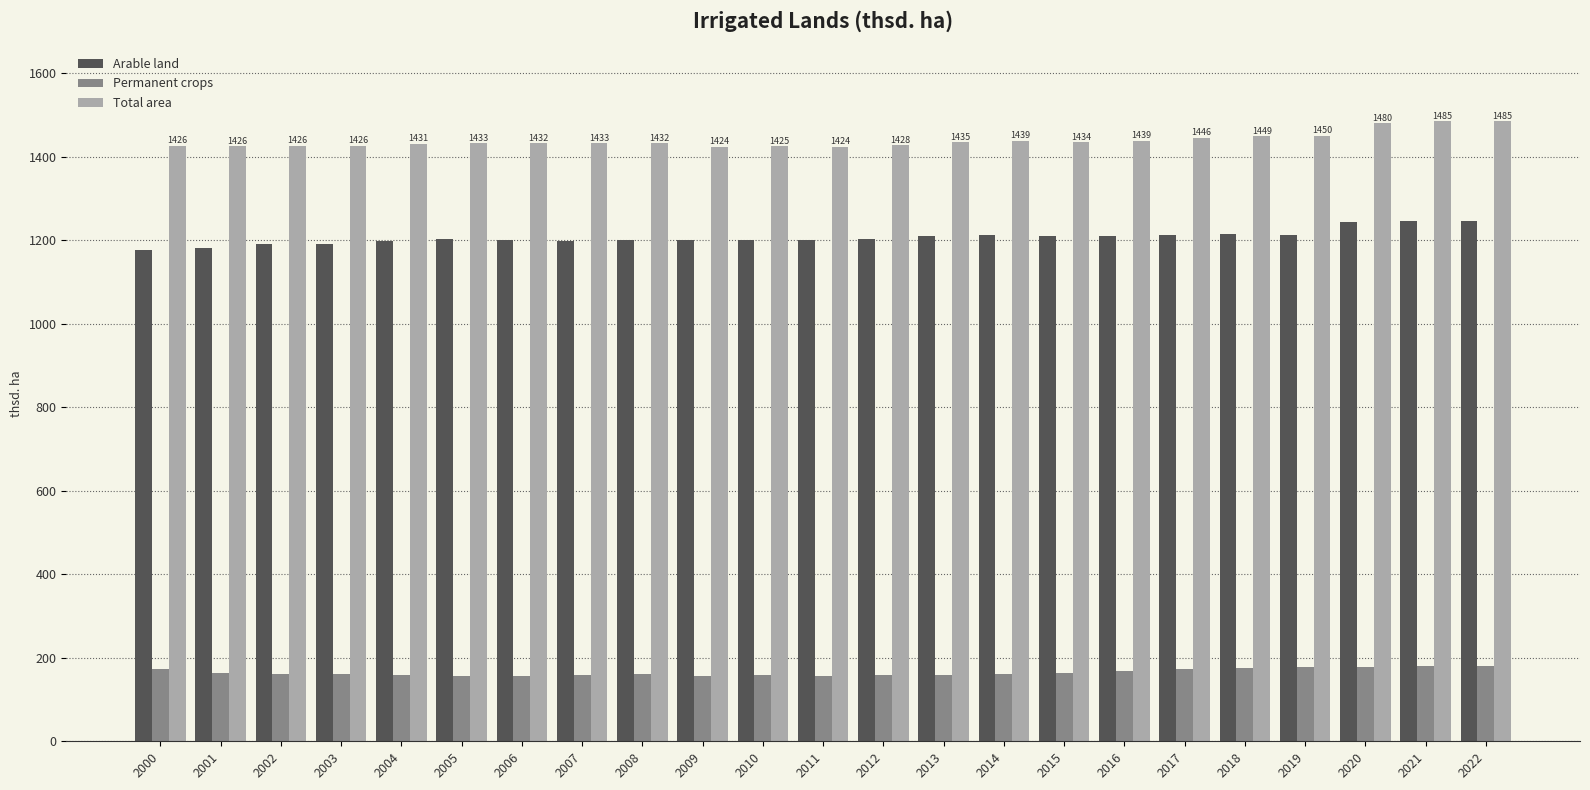

True or false: Permanent crops has a value of 161.7 at 2002.

True